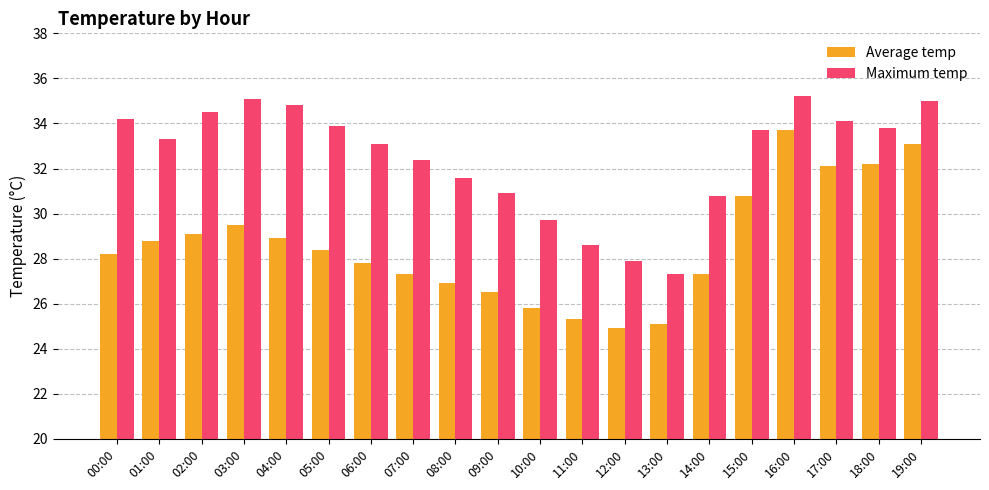

Which series has the largest range (max minus min)?

Average temp